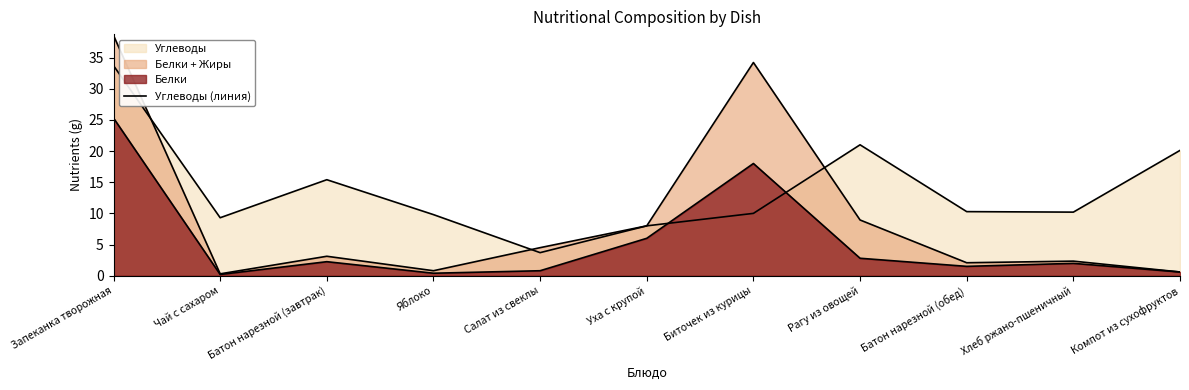

What position from the left is Хлеб ржано-пшеничный?

10